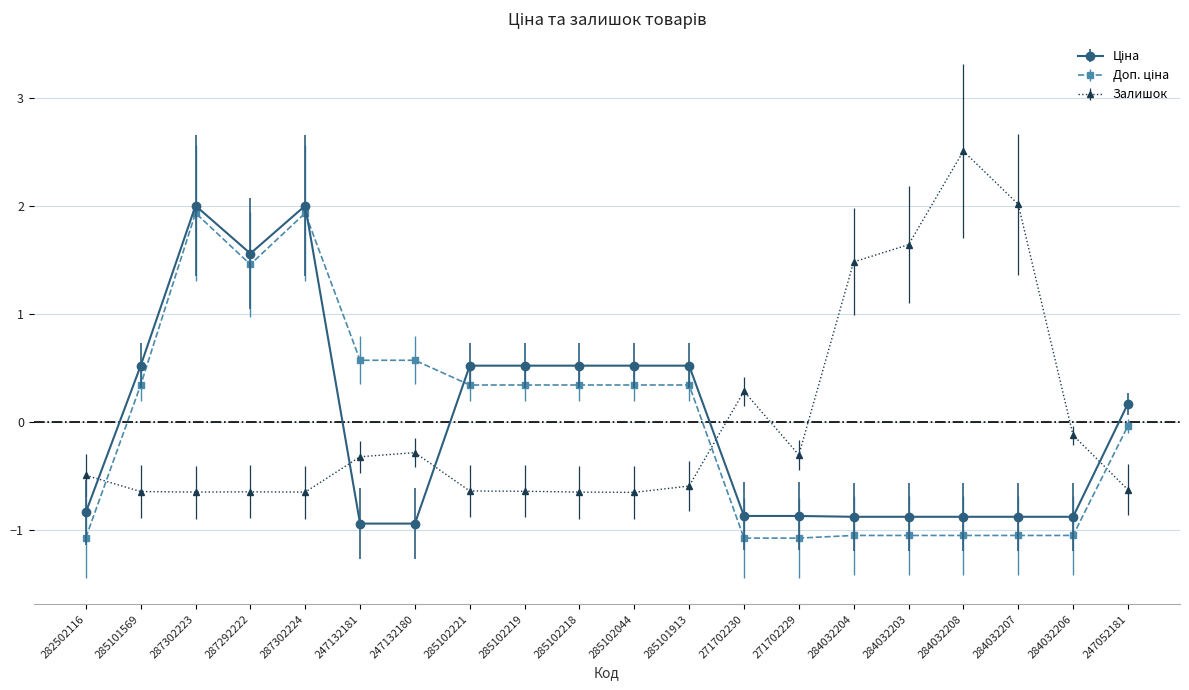

At which category does the chart reach its peak across all series?

284032208